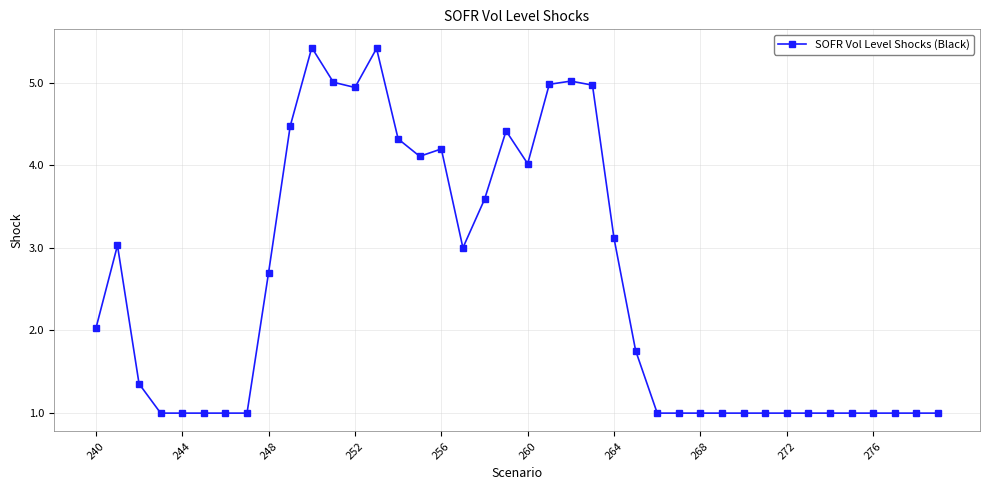

What is the difference between the second highest and second lowest values?

4.4